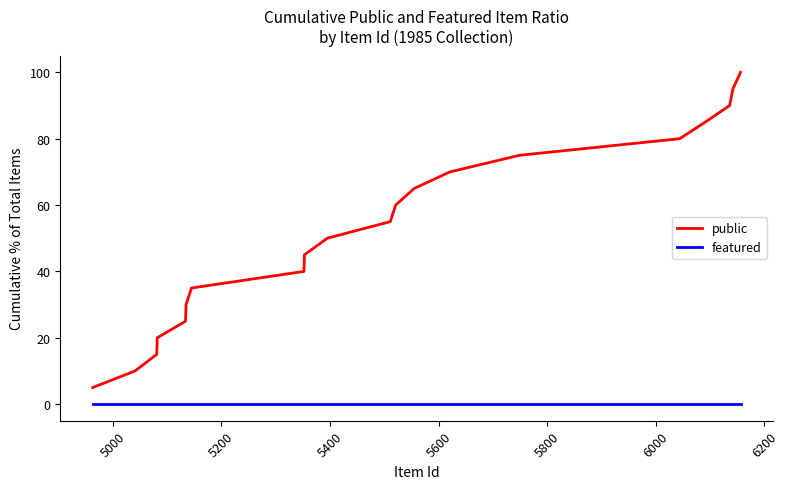

Which series has the largest total across all categories?

public